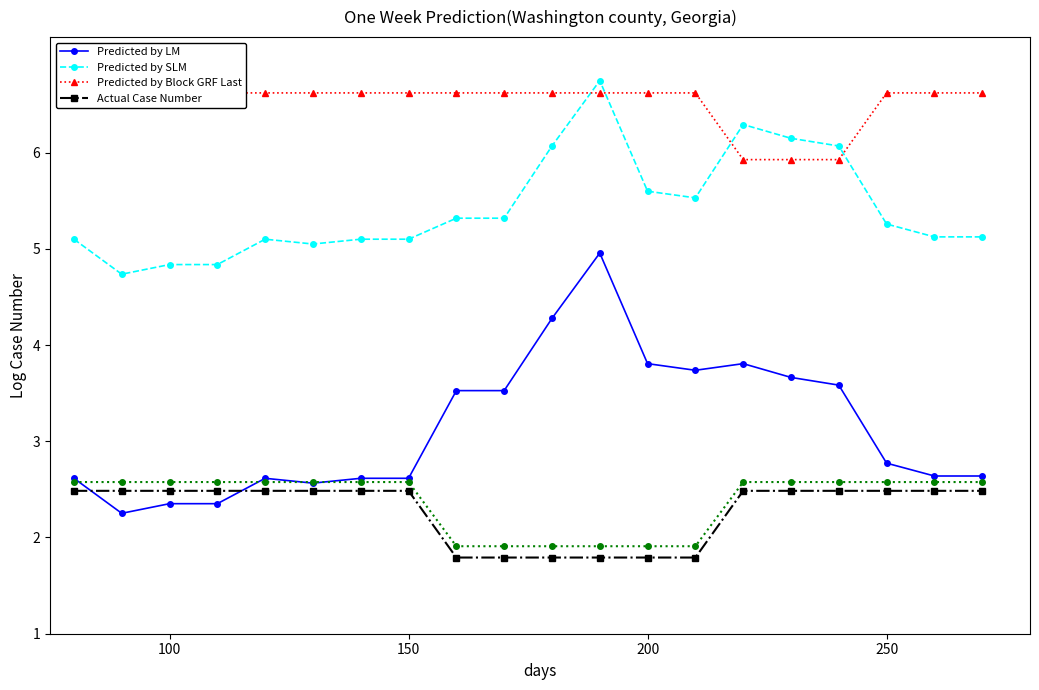

True or false: Predicted by LM has a value of 1.3 at 150.

False